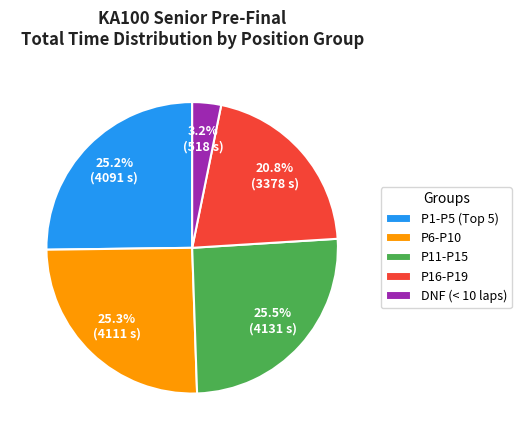

What portion of the pie excludes P11-P15?

74.5%